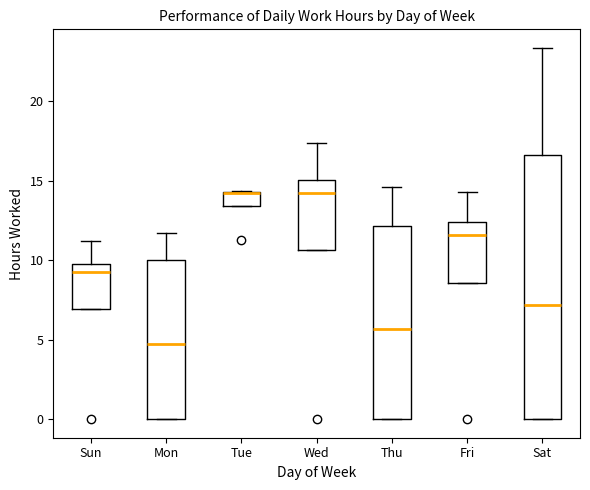

Reading left to right, read every box against the y-axis: the position of its median line, the range the box covers, and the ends of its whiskers. The values are not printed on the chart, so give them approximately, as read against the axis.

Sun: median 9.0, box 7.0 to 10.0, whiskers 7.0 to 11.0
Mon: median 4.5, box 0.0 to 10.0, whiskers 0.0 to 11.5
Tue: median 14.0 (drawn on the box's upper edge), box 13.5 to 14.5, whiskers 13.5 to 14.5
Wed: median 14.5, box 10.5 to 15.0, whiskers 10.5 to 17.5
Thu: median 5.5, box 0.0 to 12.0, whiskers 0.0 to 14.5
Fri: median 11.5, box 8.5 to 12.5, whiskers 8.5 to 14.5
Sat: median 7.0, box 0.0 to 16.5, whiskers 0.0 to 23.5